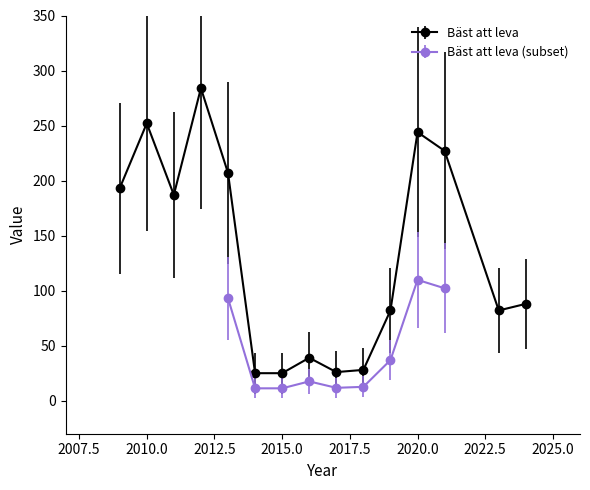

Is this an area chart (filled region under the line)?

No